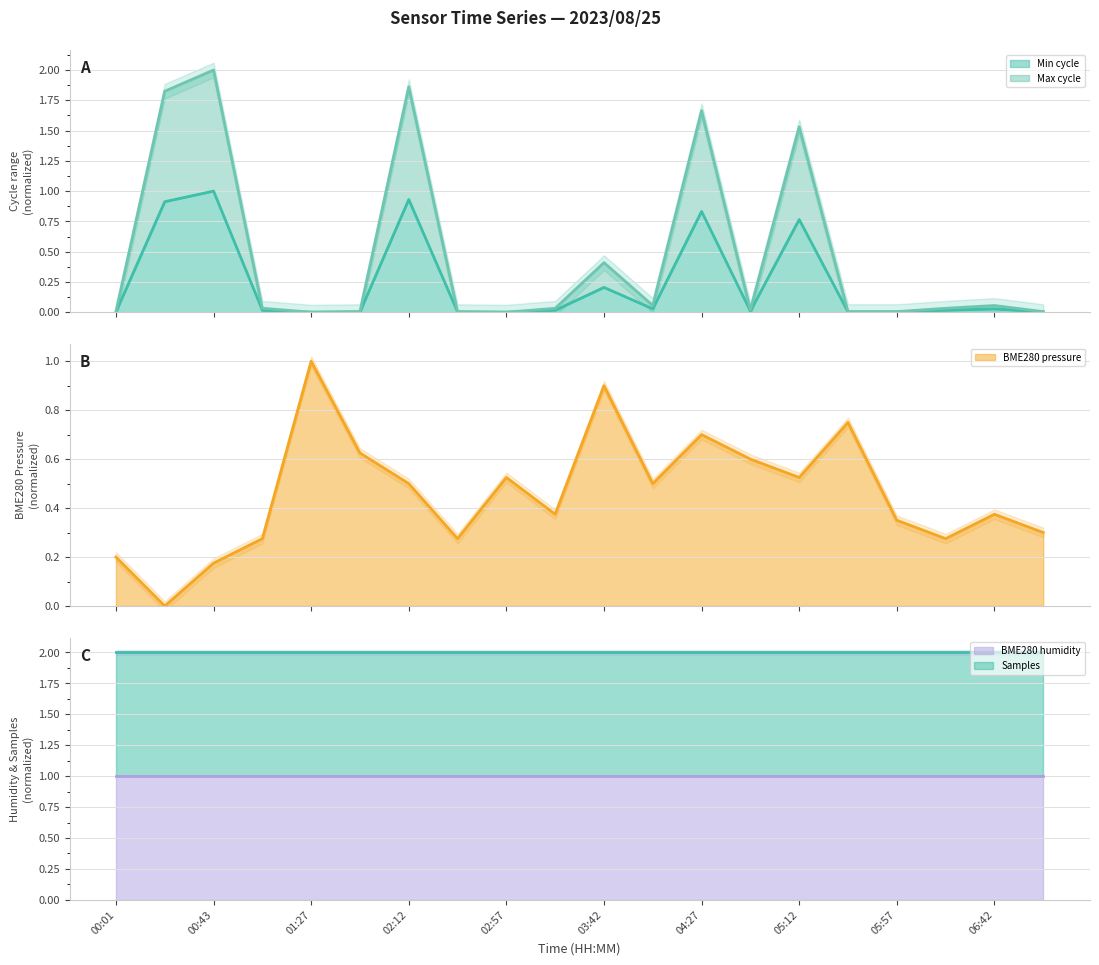

What is the difference between the maximum and minimum values in the BME280 pressure (line) series?

1.0